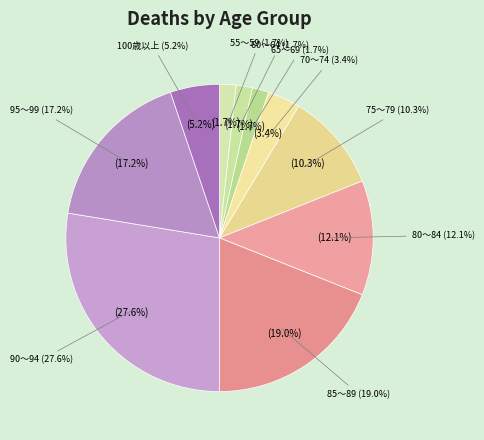

To the nearest percent, what portion does 85～89 represent?

19%